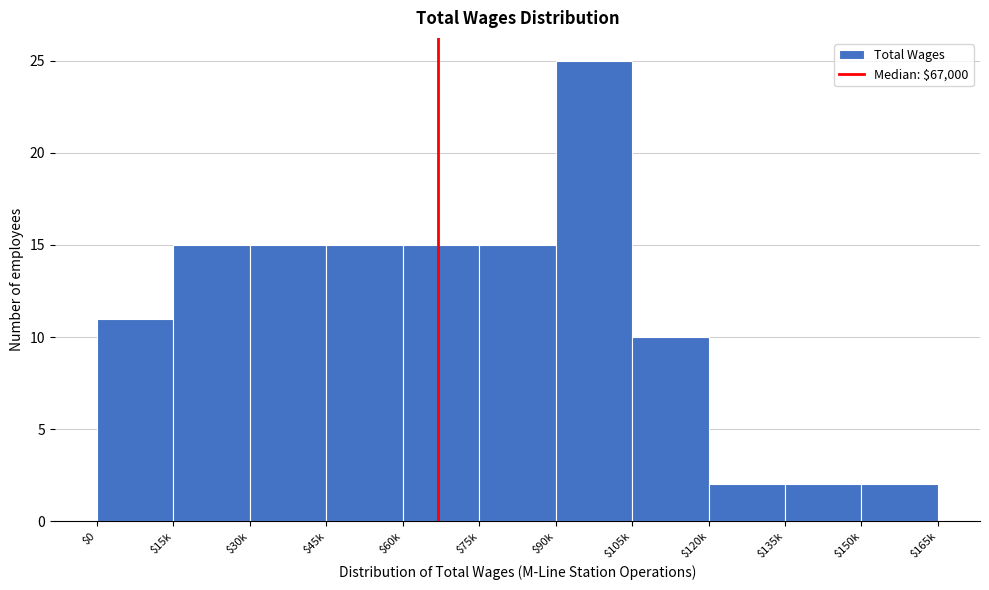

Reading left to right, list all the values displayed in this chart.

11	15	15	15	15	15	25	10	2	2	2